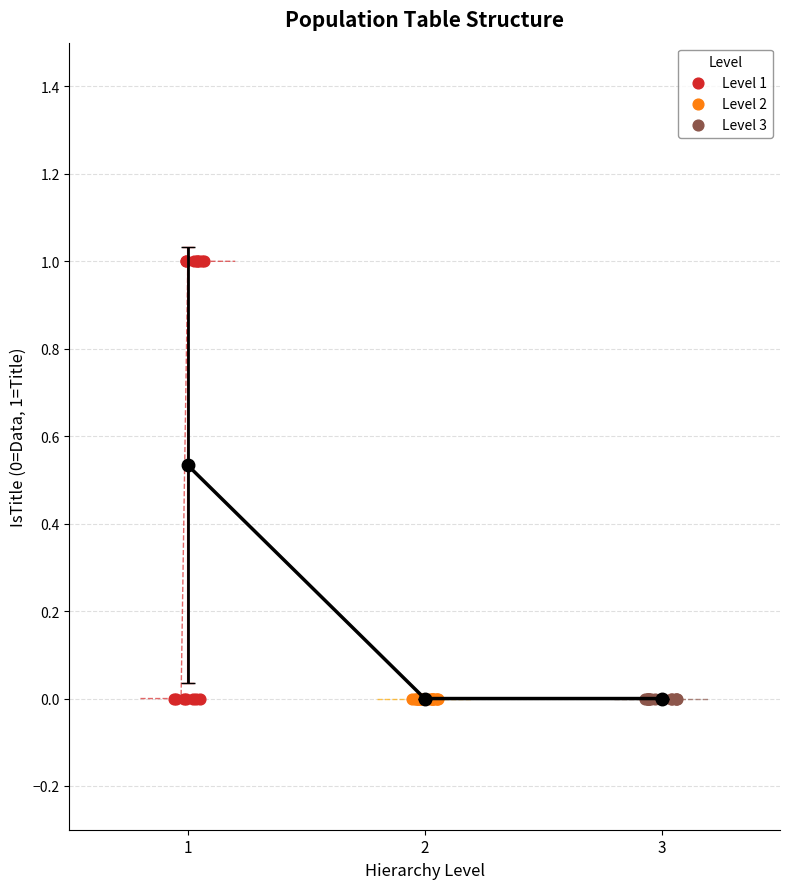

Which series contains the highest Y value?

Level 1